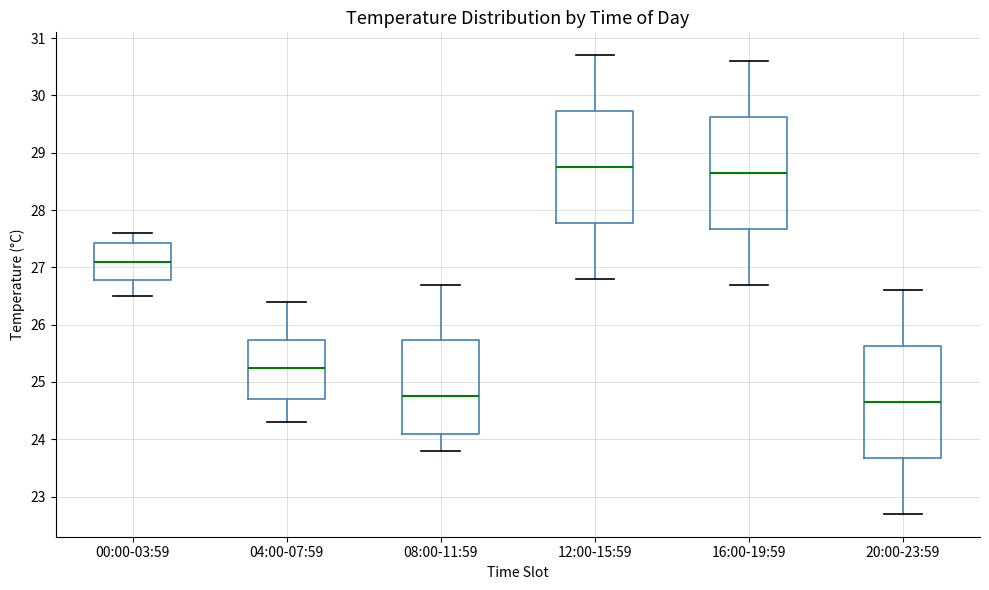

Where does the median line of the box for 08:00-11:59 sit on the y-axis? The values are not printed on the chart, so give them approximately, as read against the axis.

24.8